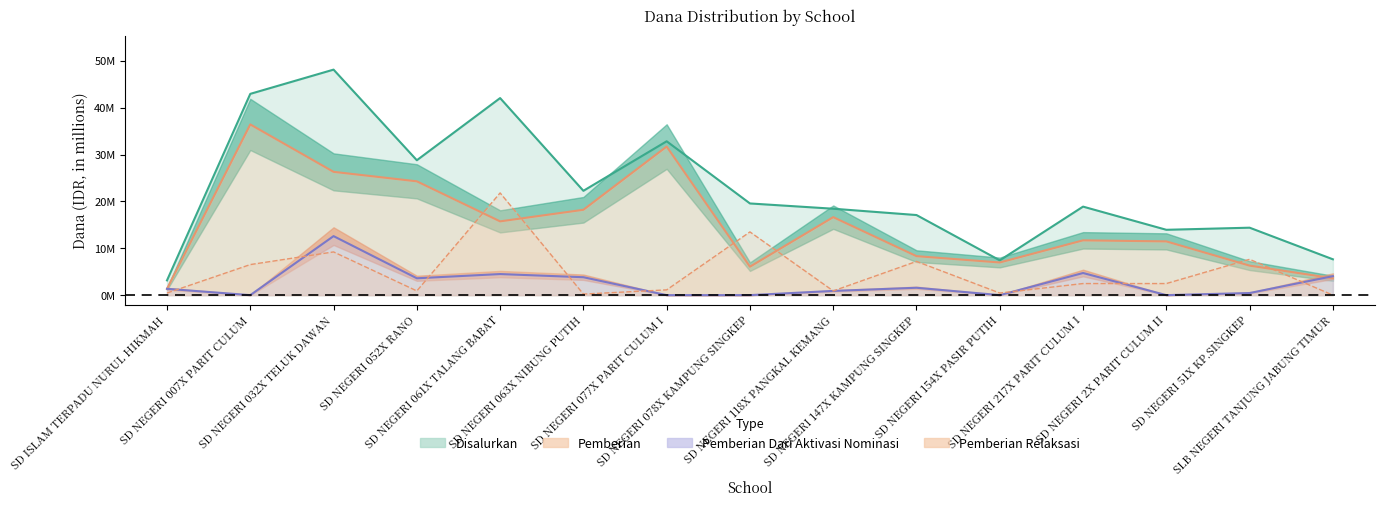

True or false: Pemberian and Disalurkan cross at least once.

False